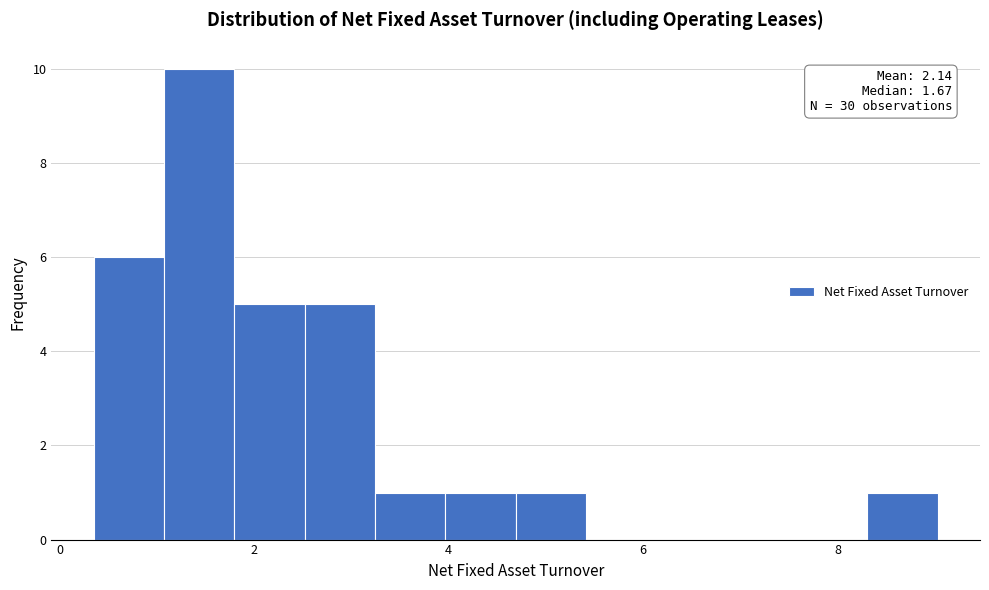

Read against the x-axis, roughly where is the centre of the tallest bar?

1.4